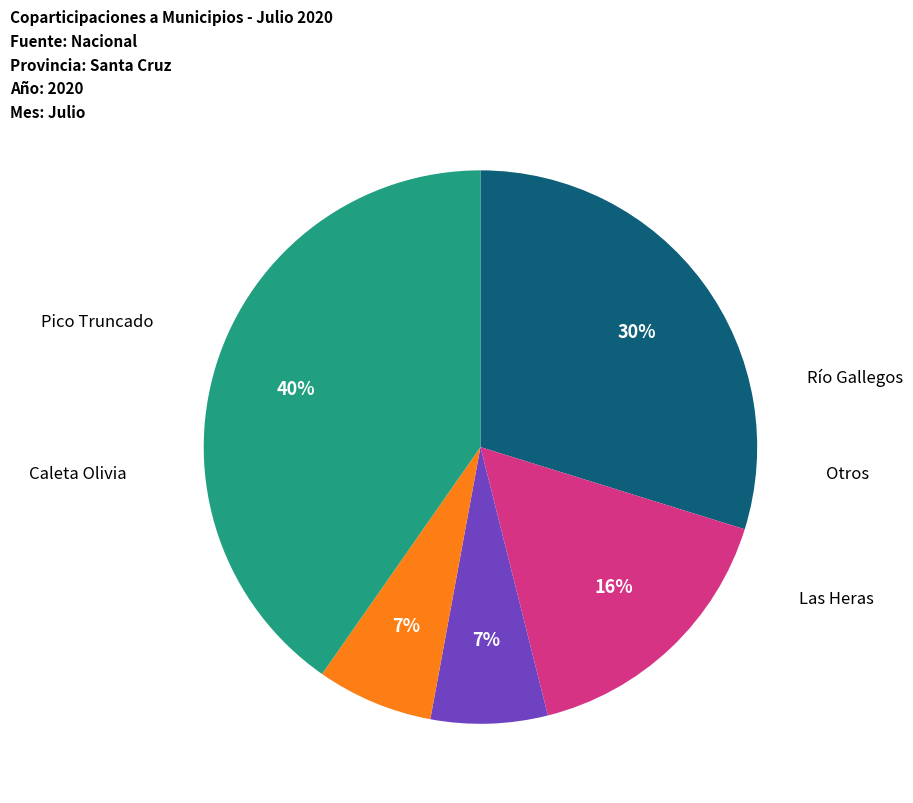

Is there any slice that represents more than half of the pie?

No